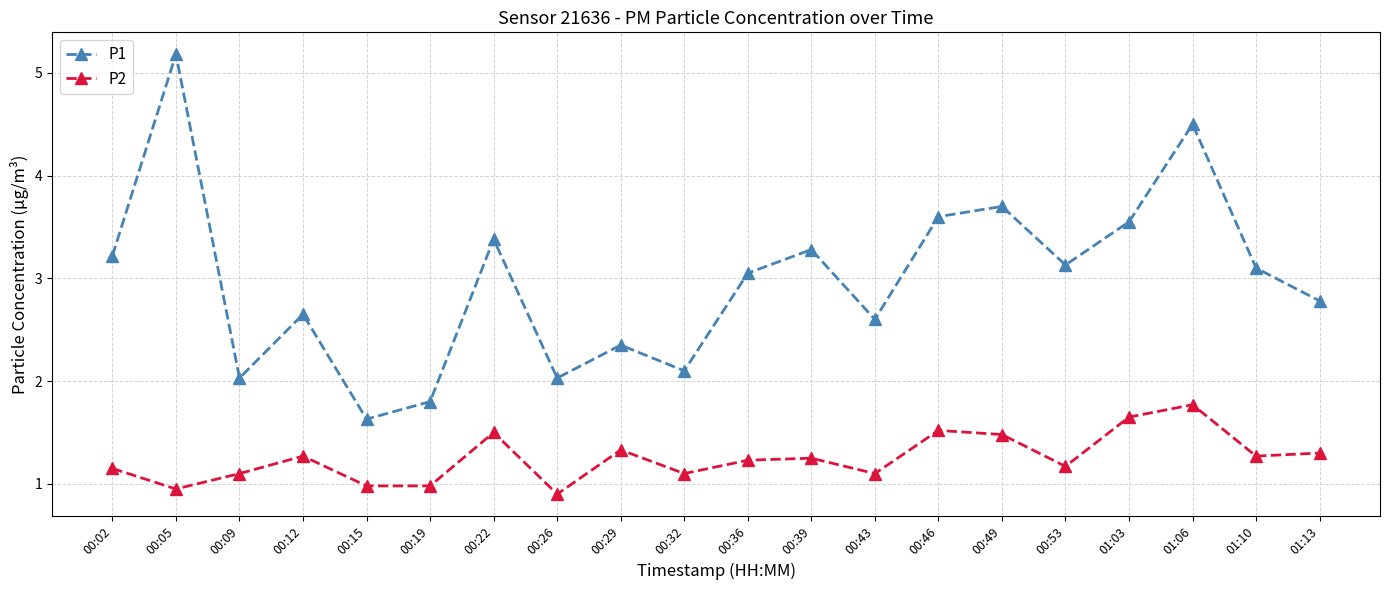

What is the difference between the maximum and second lowest values in the P2 series?

0.8